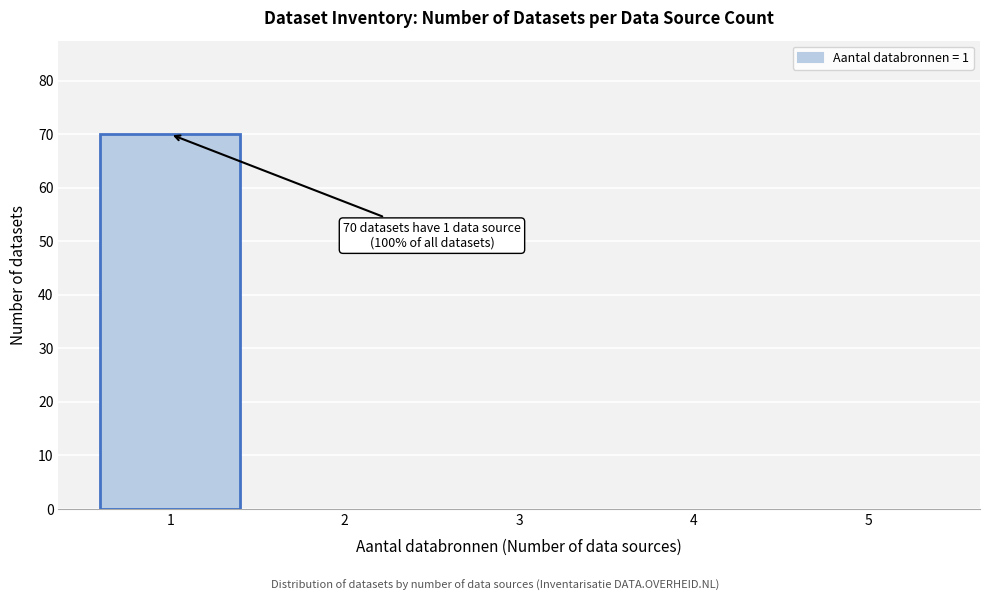

Over which range of the x-axis is the bar tallest?

0.5 to 1.5